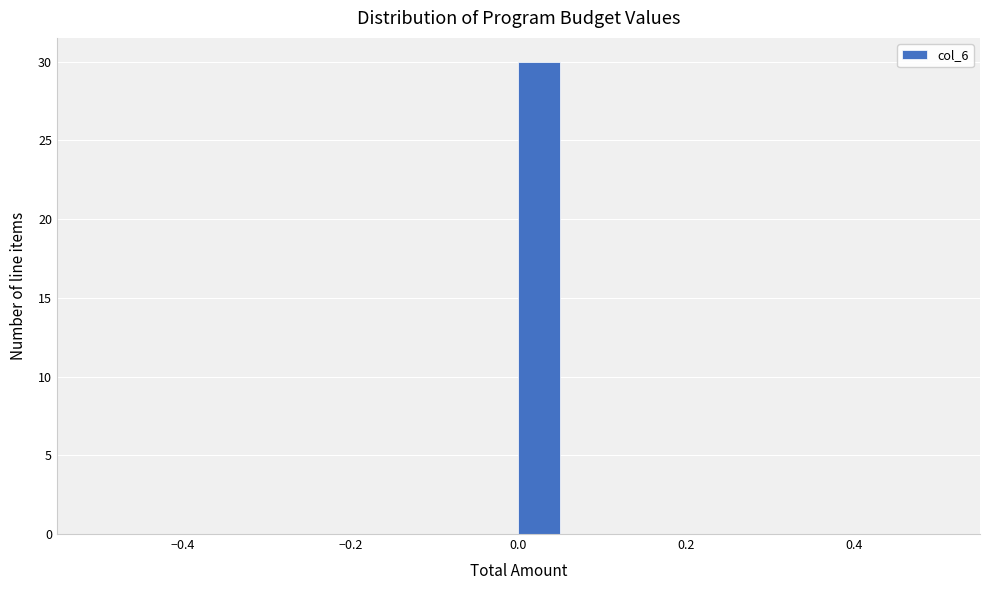

Around what value on the x-axis is the tallest bar? Give the approximate position of its centre, as read against the axis.

0.02